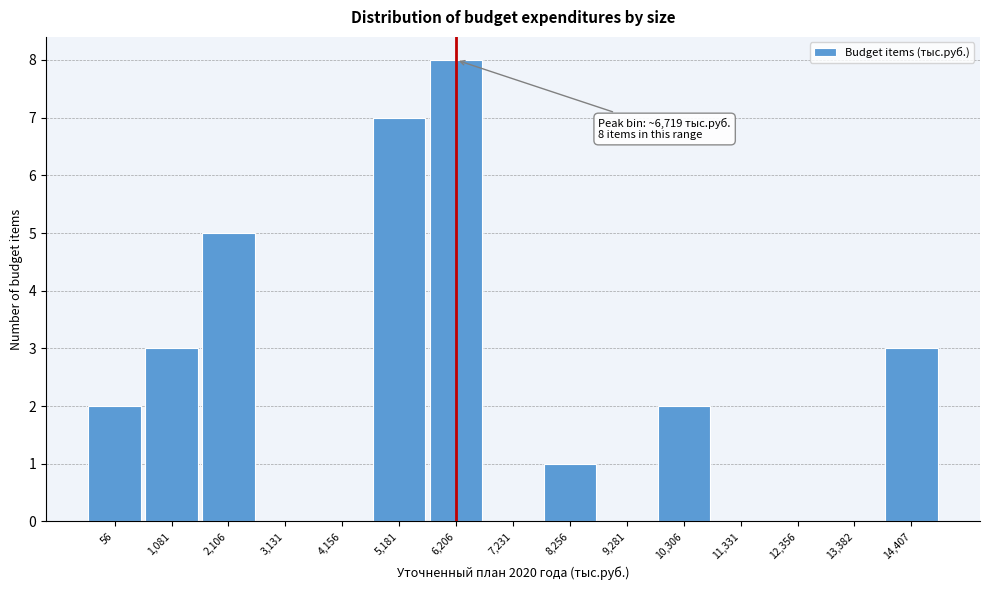

Reading left to right, list all the values displayed in this chart.

56=2	1,081=3	2,106=5	3,131=0	4,156=0	5,181=7	6,206=8	7,231=0	8,256=1	9,281=0	10,306=2	11,331=0	12,356=0	13,382=0	14,407=3